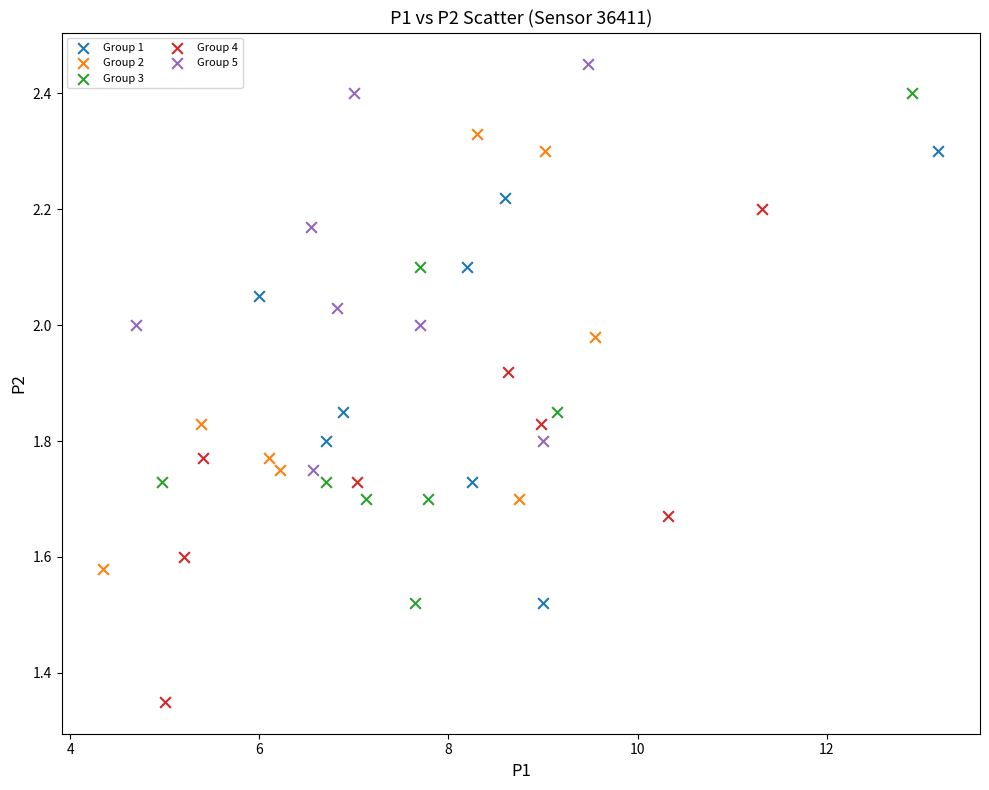

Which series has the largest Y range (max minus min)?

Group 3